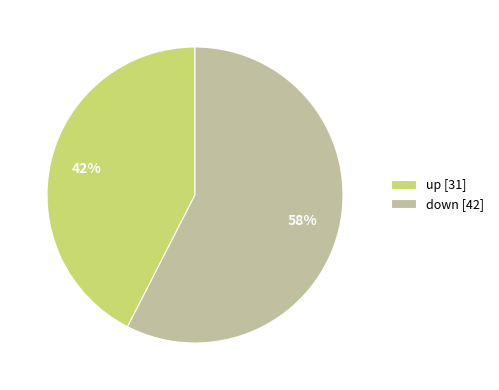

Do down and up together represent more than half of the pie?

Yes